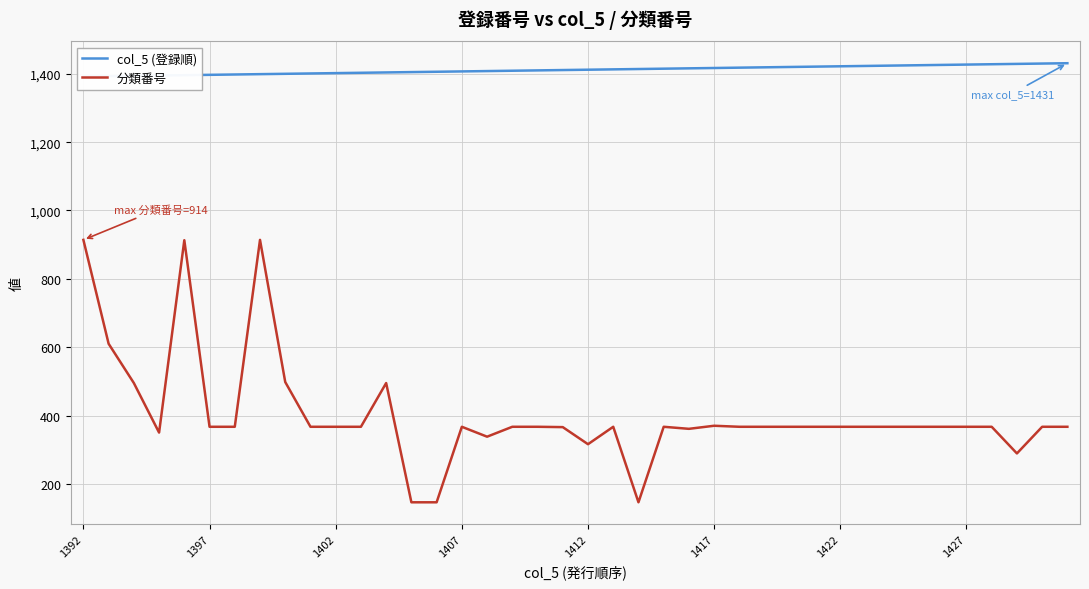

Rank the series by their average value, from lowest to highest.

分類番号, col_5 (登録順)